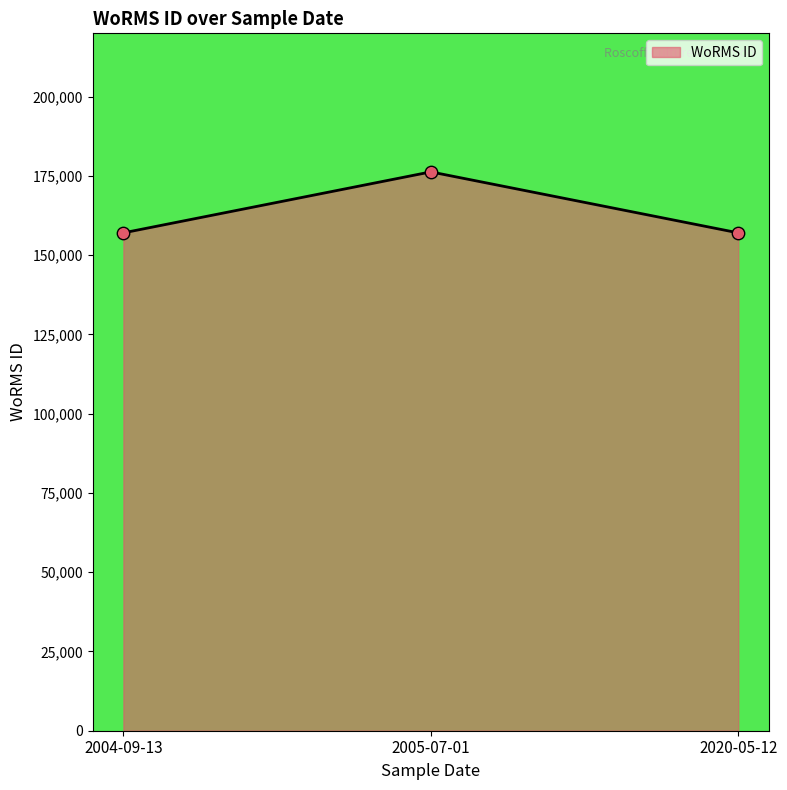

What is the change in value from 2004-09-13 to 2005-07-01?

+19235